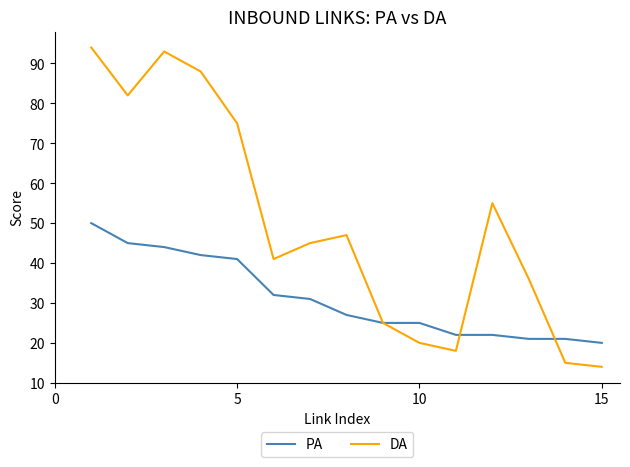

What is the maximum value for PA?

50